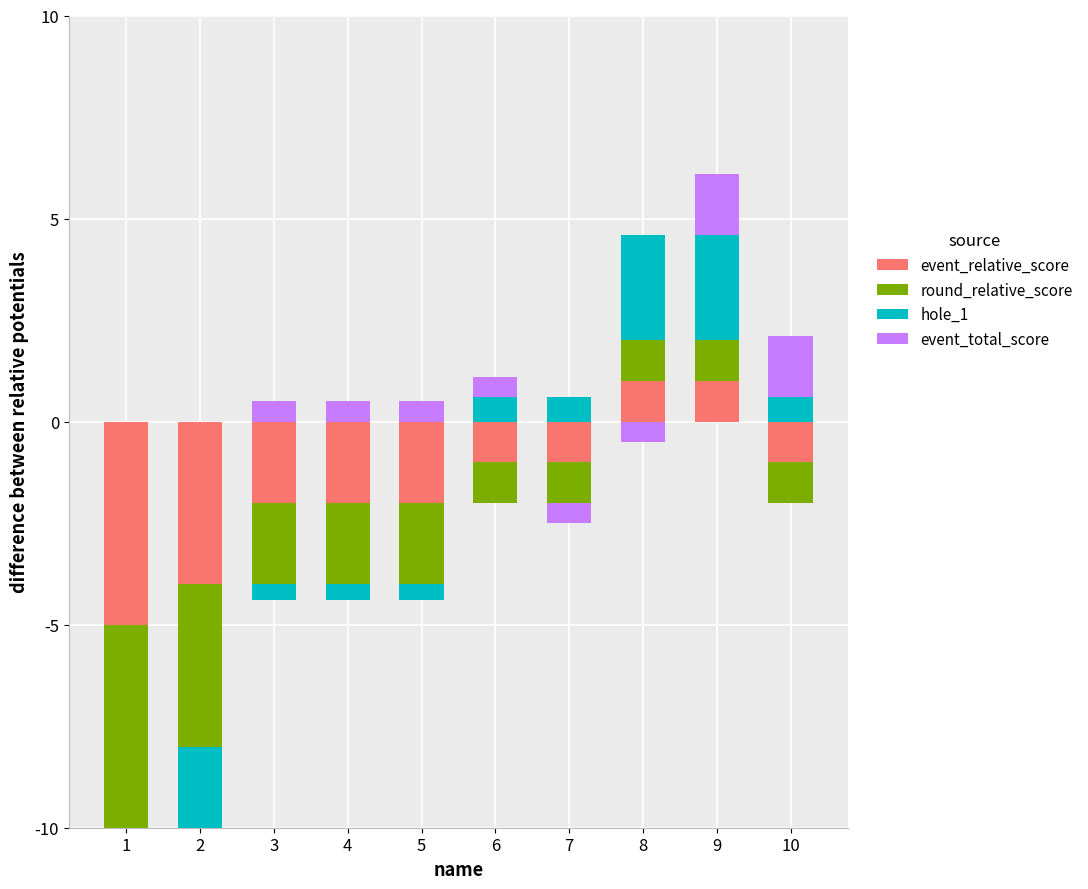

Between 6 and 9, which series saw the biggest shift?

hole_1